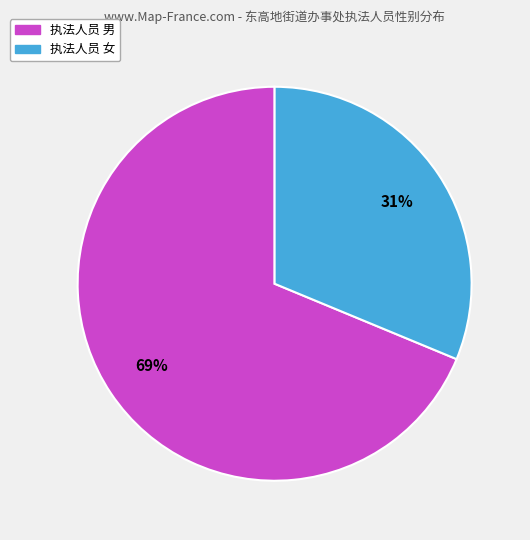

Does any single category account for the majority?

Yes